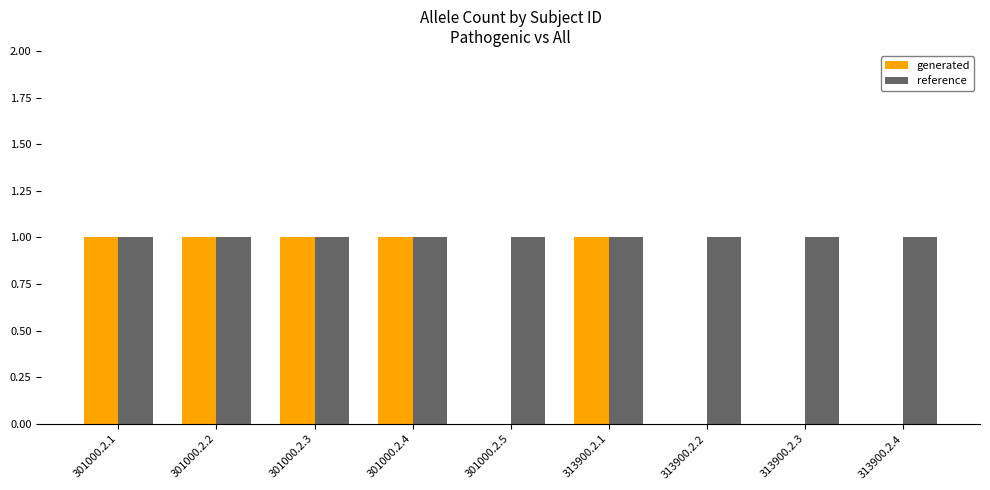

Reading left to right, extract all data points from this chart.

generated: 301000.2.1=1	301000.2.2=1	301000.2.3=1	301000.2.4=1	301000.2.5=0	313900.2.1=1	313900.2.2=0	313900.2.3=0	313900.2.4=0
reference: 301000.2.1=1	301000.2.2=1	301000.2.3=1	301000.2.4=1	301000.2.5=1	313900.2.1=1	313900.2.2=1	313900.2.3=1	313900.2.4=1